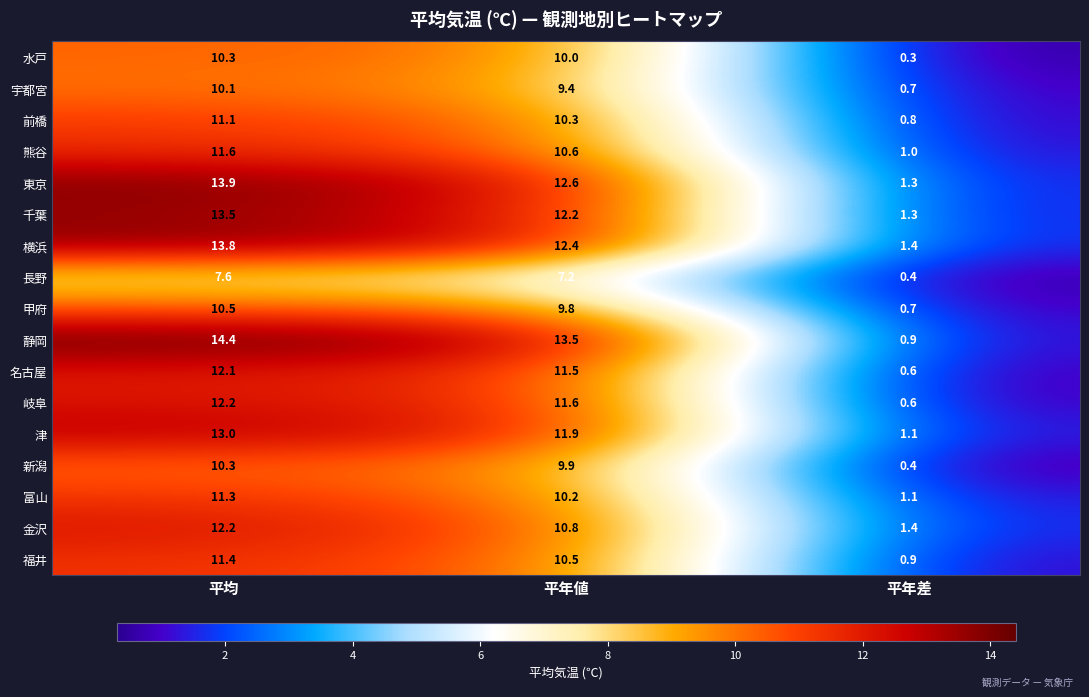

What is the sum of all 横浜 values?

27.6